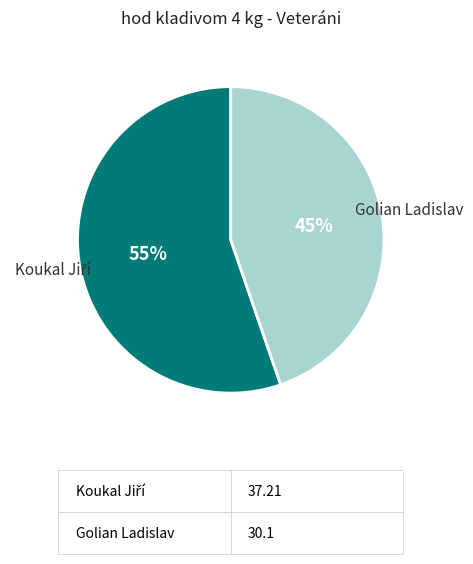

Is there a majority slice in this chart?

Yes